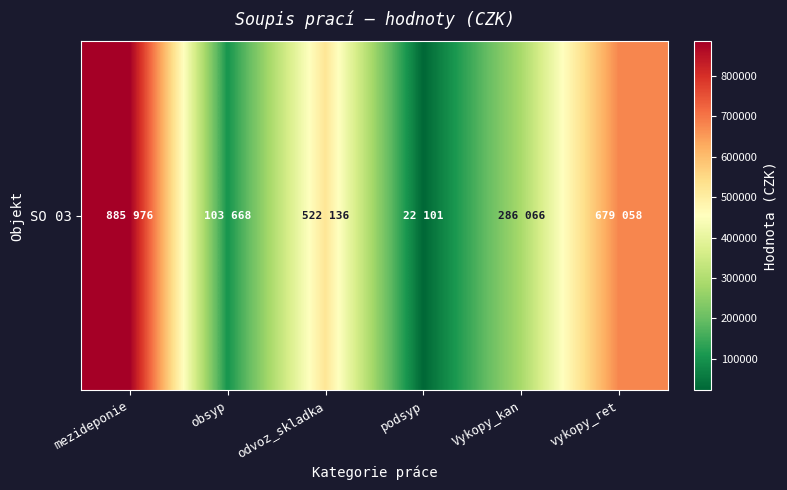

What is the sum of all values?

2499005